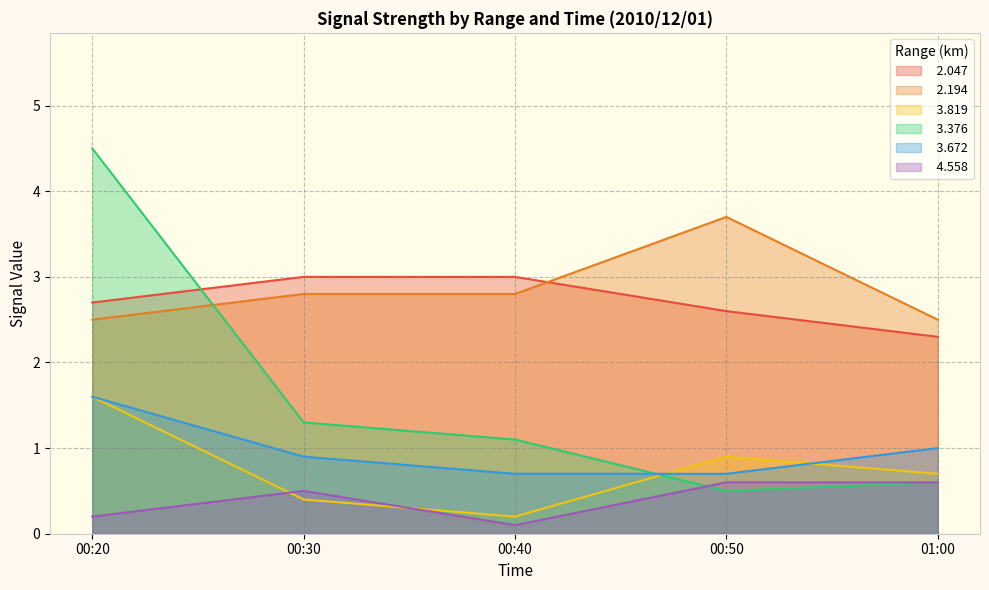

At which label does   3.376 first exceed 1?

00:20